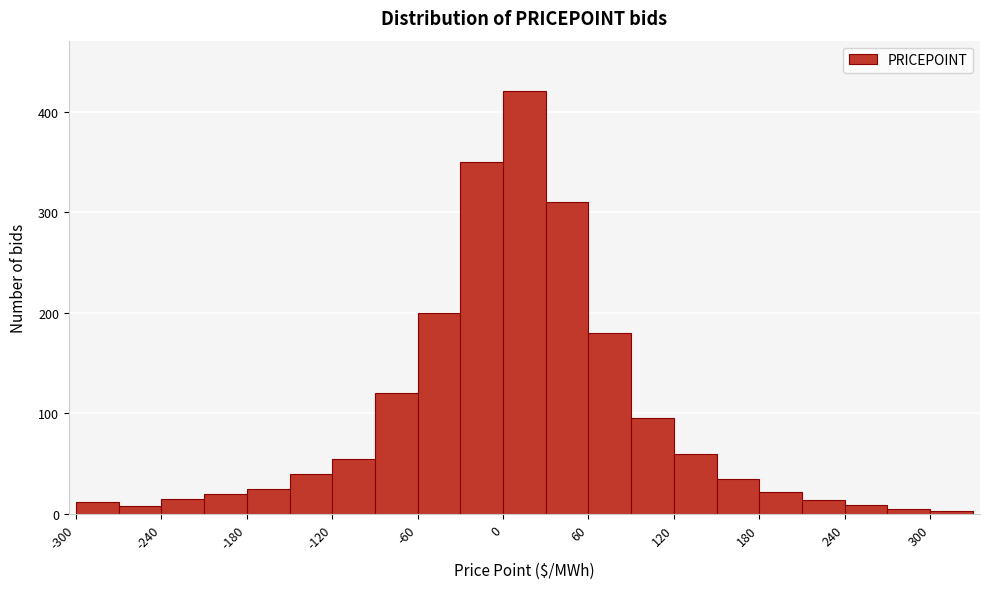

Read against the x-axis, roughly where is the centre of the tallest bar?

20